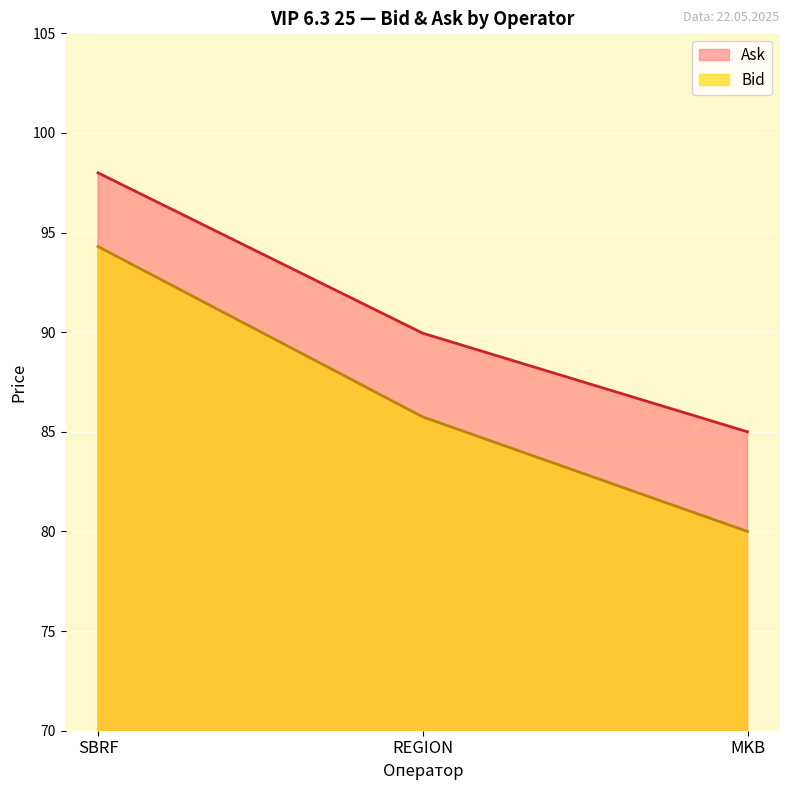

Reading left to right, what are all the values shown in this chart?

Bid: SBRF=94.3	REGION=85.8	MKB=80.0
Ask: SBRF=98.0	REGION=90.0	MKB=85.0